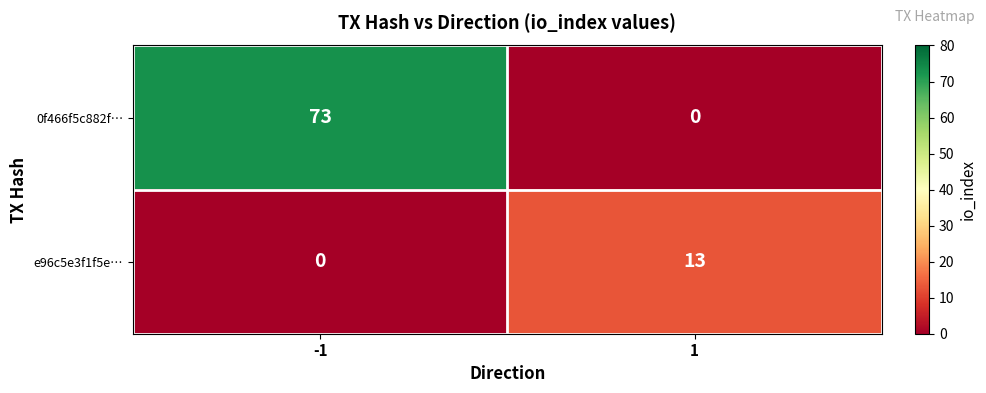

True or false: 0f466f5c882f… has a value of 28 at -1.

False